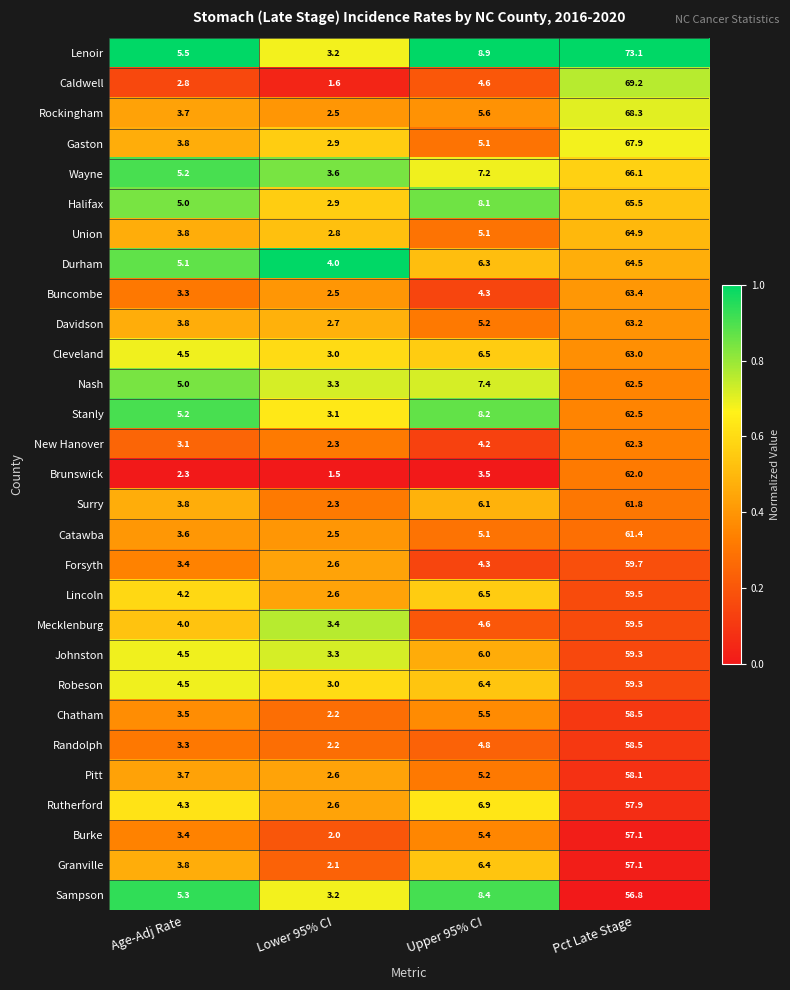

At which label does Randolph first exceed 4?

Upper 95% CI